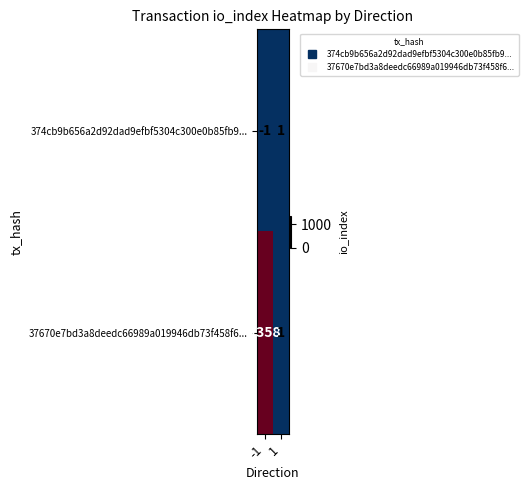

What is the difference between the 37670e7bd3a8deedc66989a019946db73f458f6... values at 1 and -1?

1357